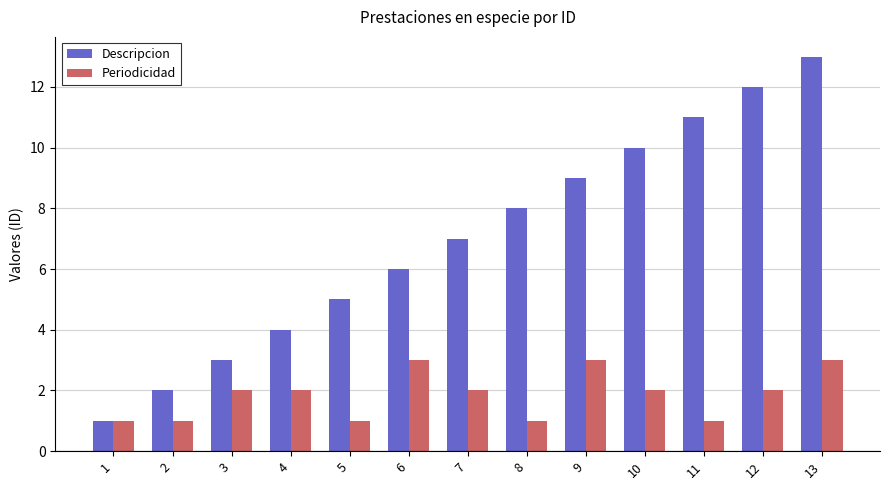

Does the chart contain stacked bars?

No